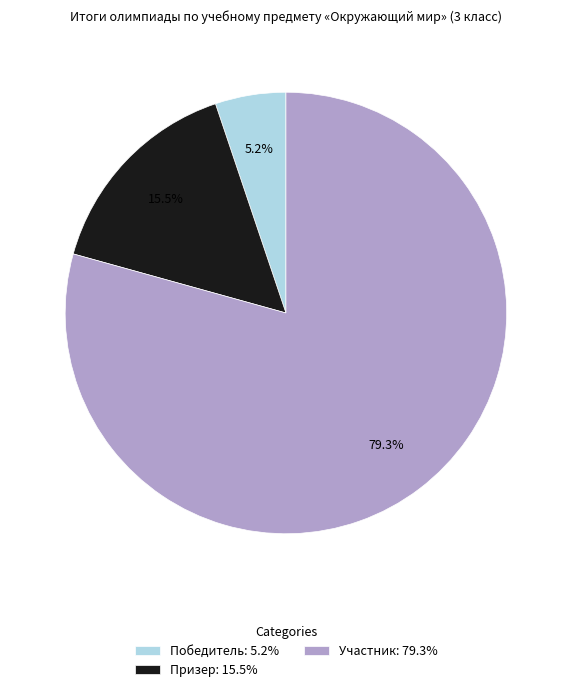

To the nearest percent, what percentage of the pie is Участник?

79%